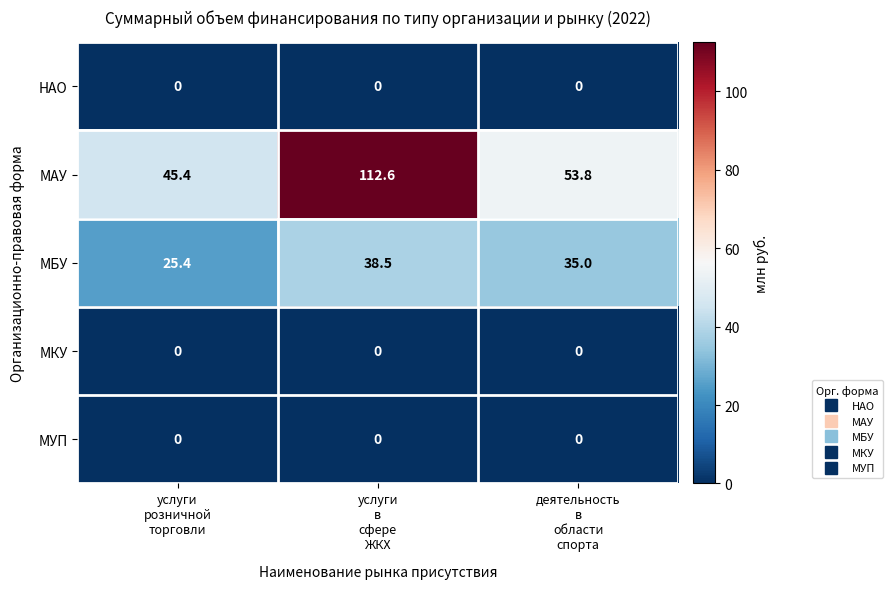

How many distinct data groups are displayed?

5